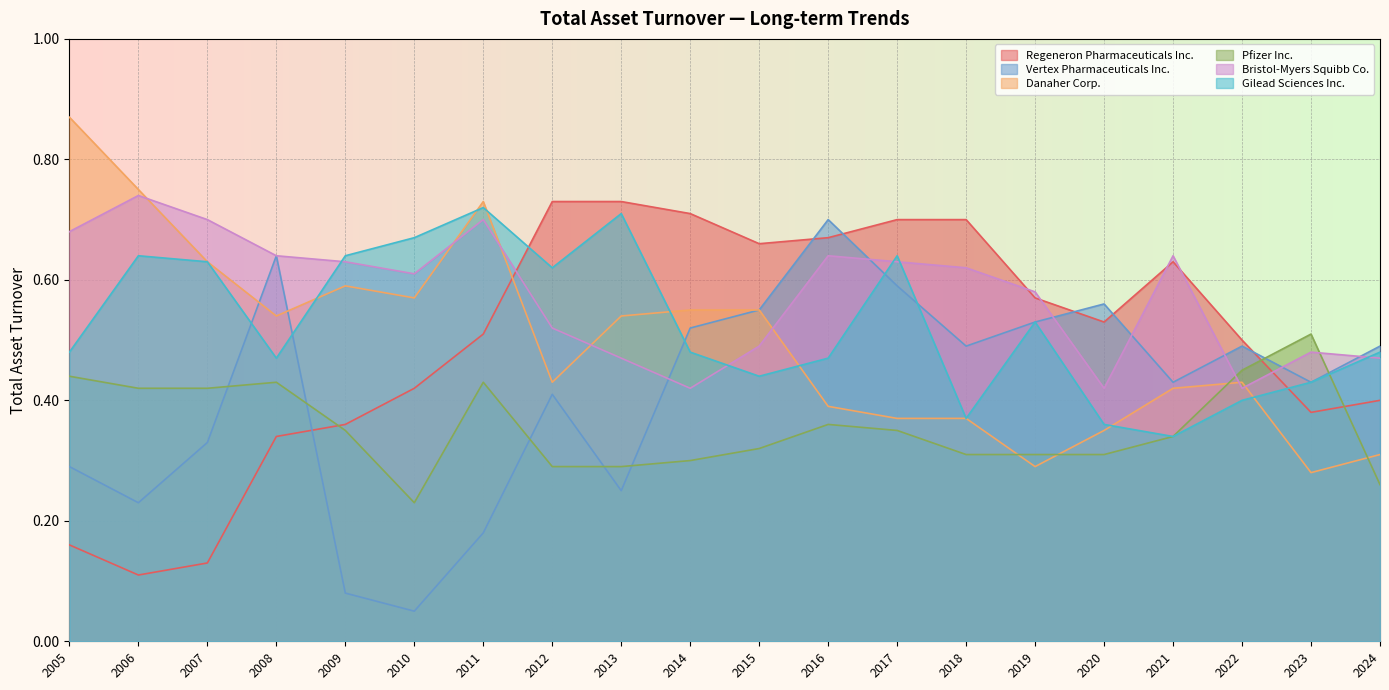

Where is the first local maximum for Regeneron Pharmaceuticals Inc.?

2021